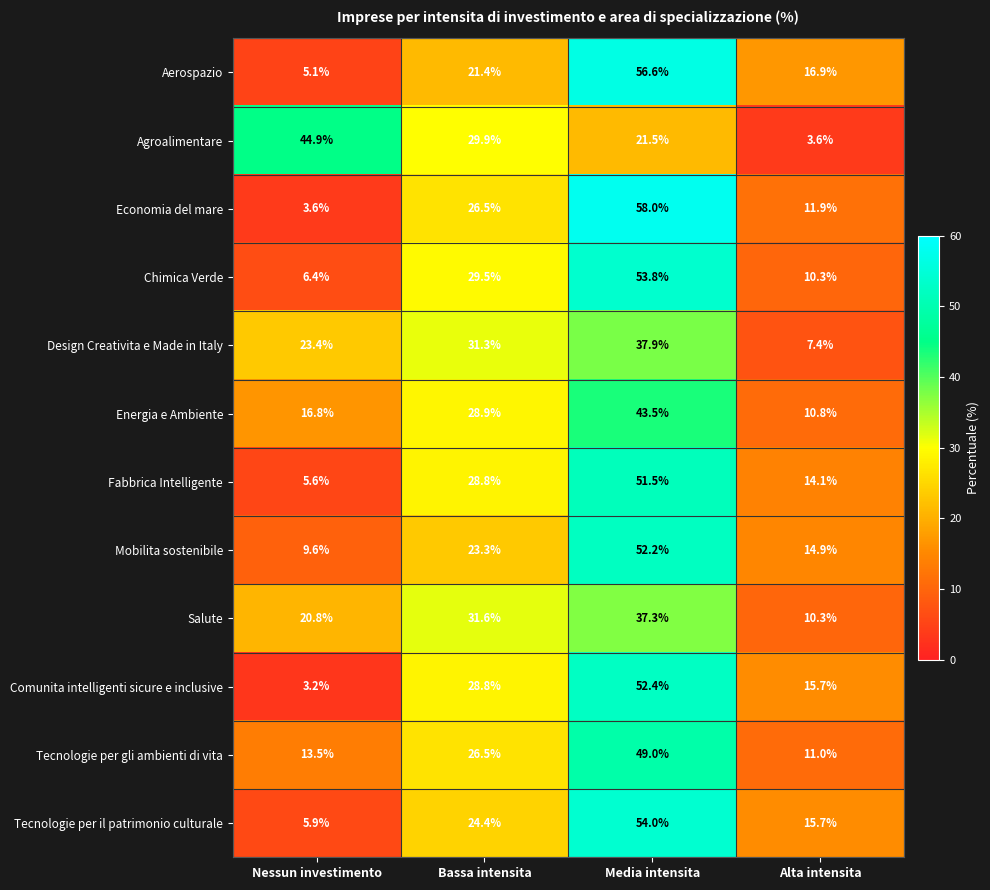

Where does the Agroalimentare series first go above 29?

Nessun investimento